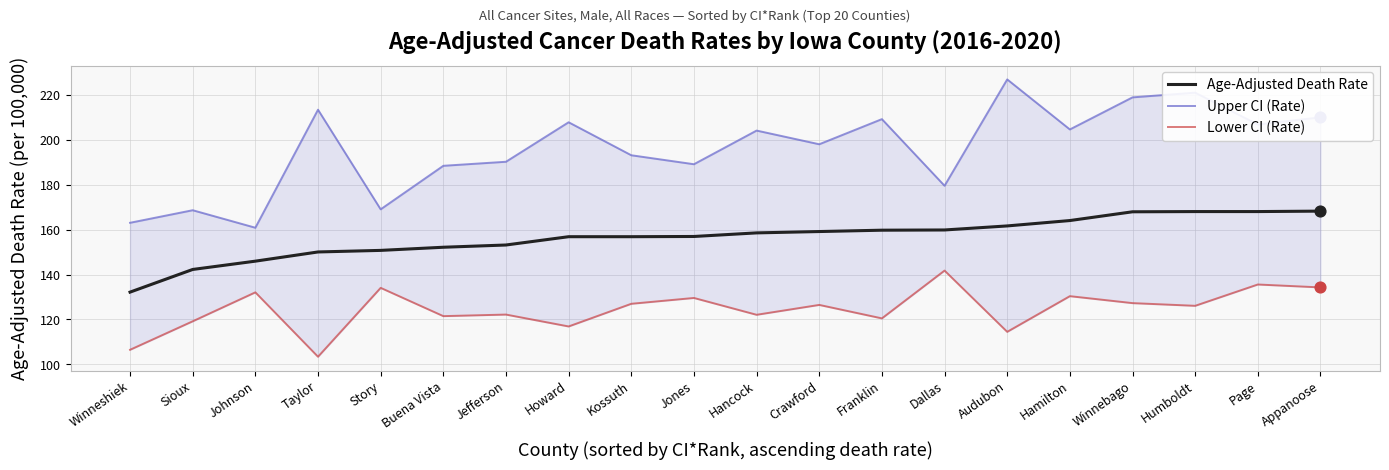

At which category is the sum across all series the highest?

Humboldt